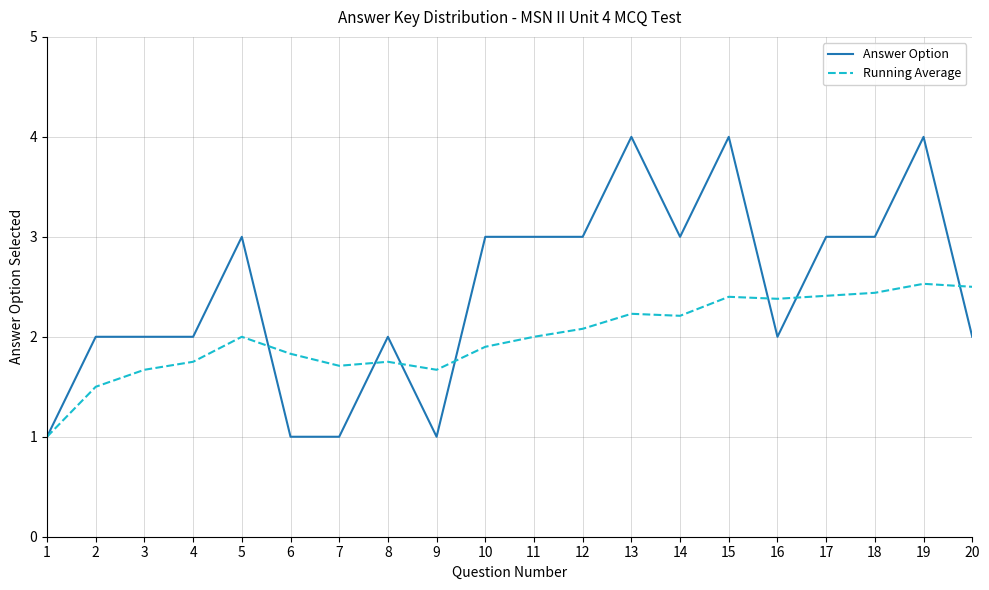

What is the minimum value for Running Average?

1.0